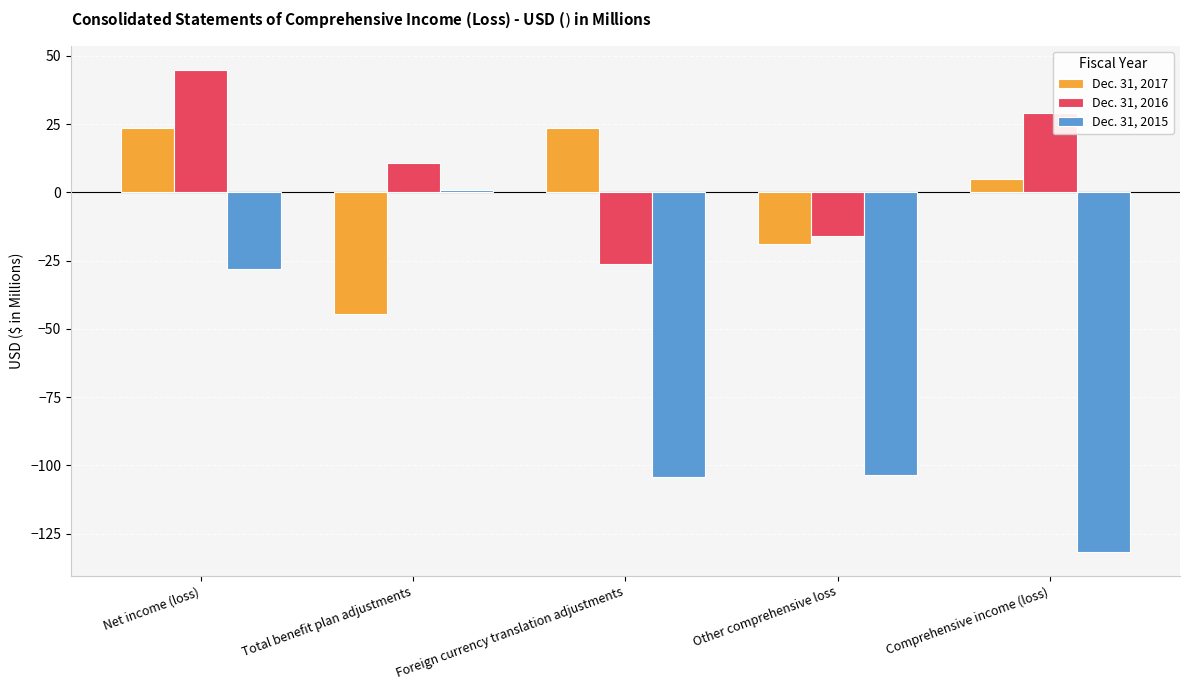

Between Total benefit plan adjustments and Comprehensive income (loss), which series saw the biggest shift?

Dec. 31, 2015